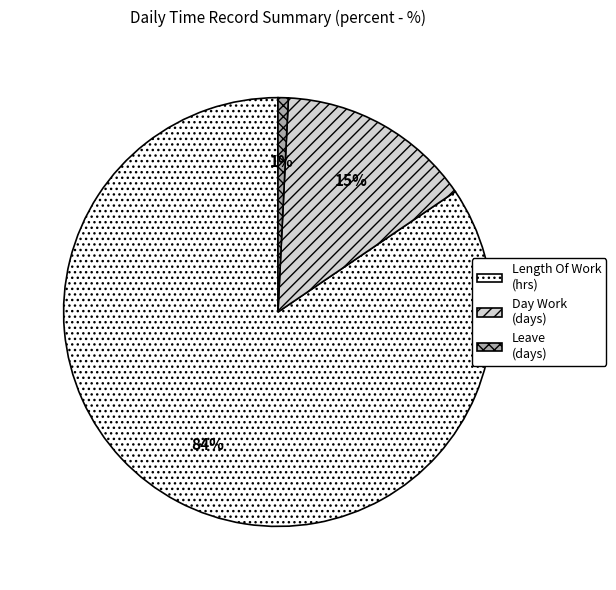

How many segments does this pie chart have?

3